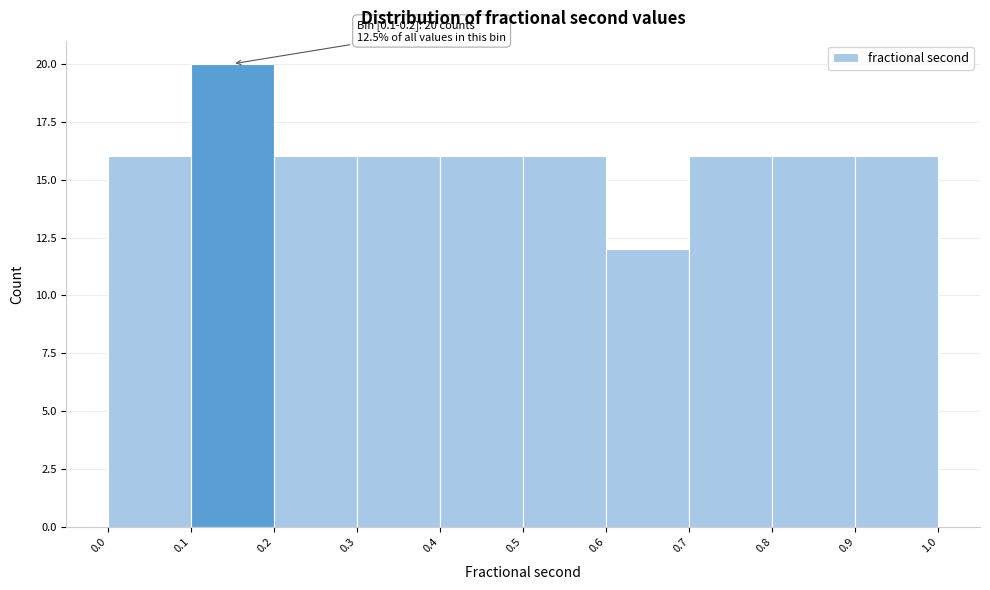

Which range on the x-axis has the tallest bar?

0.1 to 0.2